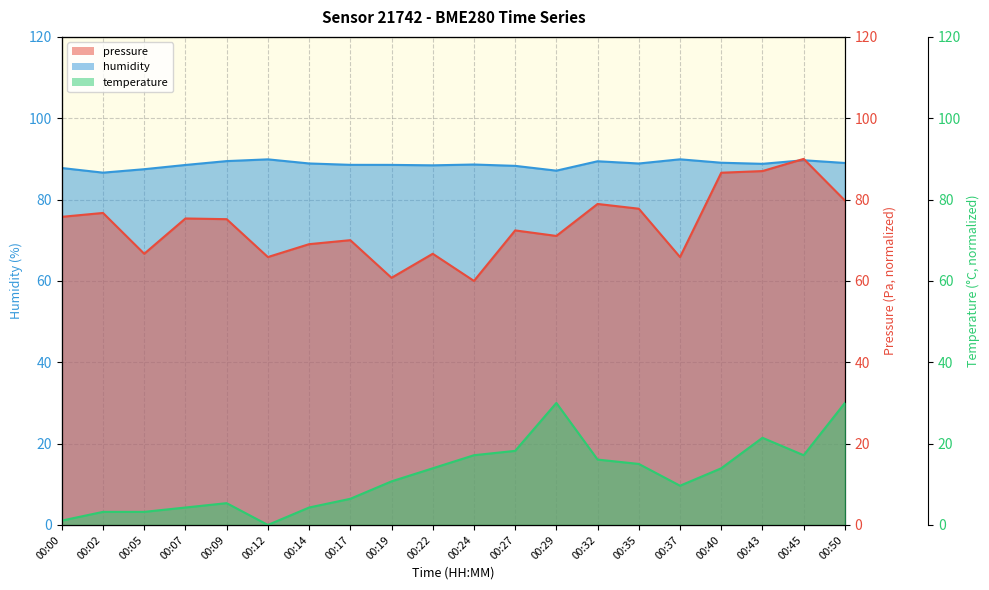

Reading right to left, list all the values displayed in this chart.

pressure: 79.8	90.0	87.0	86.6	65.9	77.8	78.9	71.1	72.4	60.0	66.7	60.8	70.0	69.0	65.9	75.2	75.4	66.7	76.7	75.8
humidity: 89.0	89.7	88.8	89.1	89.9	88.9	89.4	87.1	88.3	88.6	88.4	88.5	88.5	88.9	89.9	89.5	88.5	87.5	86.6	87.8
temperature: 30.0	17.1	21.4	13.9	9.6	15.0	16.1	30.0	18.2	17.1	13.9	10.7	6.4	4.3	0.0	5.4	4.3	3.2	3.2	1.1